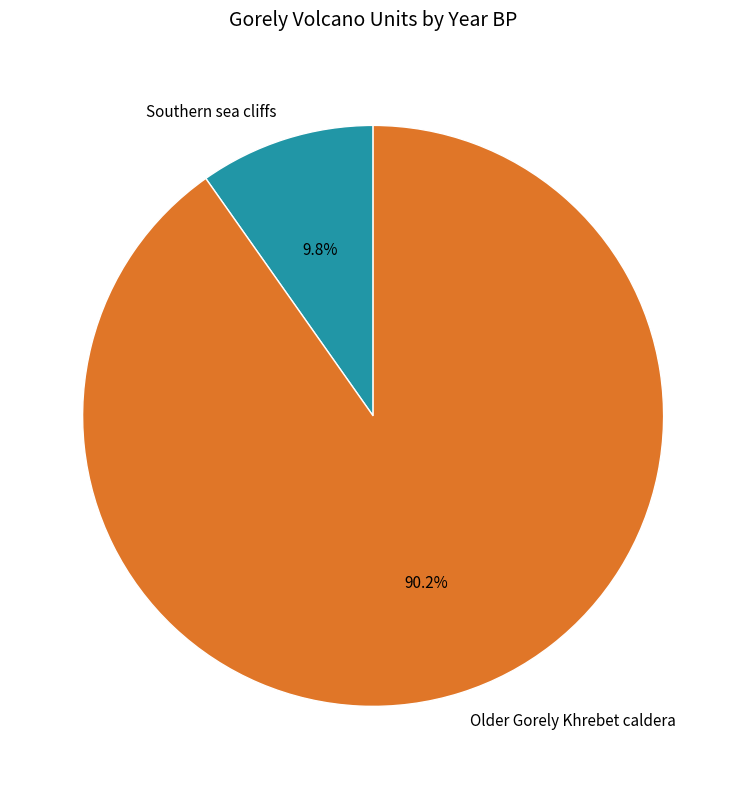

To the nearest percent, what percentage of the pie is Southern sea cliffs?

10%